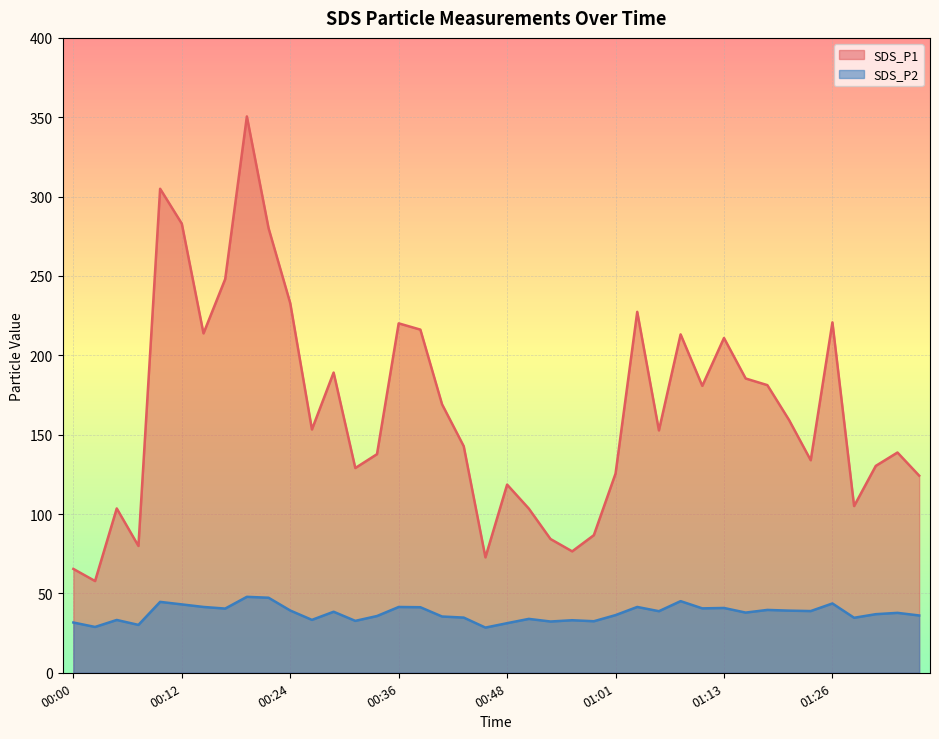

Reading left to right, extract all data points from this chart.

SDS_P1: 00:00=65.4	00:02=57.8	00:05=103.5	00:07=79.9	00:10=304.9	00:12=282.9	00:14=213.8	00:17=248.0	00:19=350.5	00:22=280.1	00:24=232.9	00:27=153.3	00:29=189.2	00:31=129.0	00:34=137.7	00:36=220.2	00:39=216.2	00:41=169.2	00:44=142.7	00:46=72.7	00:48=118.5	00:51=103.5	00:53=84.3	00:56=76.5	00:58=86.7	01:01=125.5	01:03=227.4	01:06=152.7	01:08=213.2	01:10=180.8	01:13=210.9	01:15=185.4	01:18=181.2	01:20=159.3	01:23=133.9	01:26=220.8	01:28=105.0	01:31=130.3	01:33=138.8	01:36=124.2
SDS_P2: 00:00=31.7	00:02=28.9	00:05=33.3	00:07=30.2	00:10=44.7	00:12=43.1	00:14=41.5	00:17=40.5	00:19=47.9	00:22=47.3	00:24=39.2	00:27=33.3	00:29=38.5	00:31=32.7	00:34=35.8	00:36=41.5	00:39=41.3	00:41=35.5	00:44=34.8	00:46=28.5	00:48=31.2	00:51=34.0	00:53=32.3	00:56=33.1	00:58=32.5	01:01=36.3	01:03=41.5	01:06=38.8	01:08=45.1	01:10=40.6	01:13=40.8	01:15=37.9	01:18=39.6	01:20=39.1	01:23=38.9	01:26=43.7	01:28=34.6	01:31=36.9	01:33=37.8	01:36=36.1